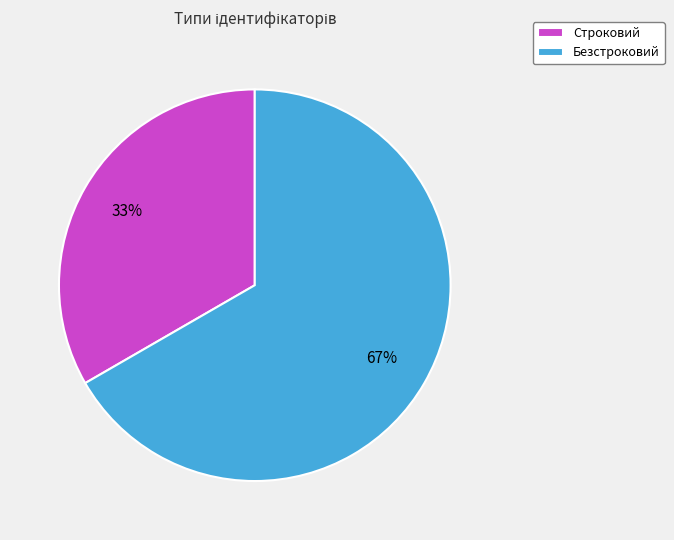

Is it true that Строковий is 33% of the pie?

True